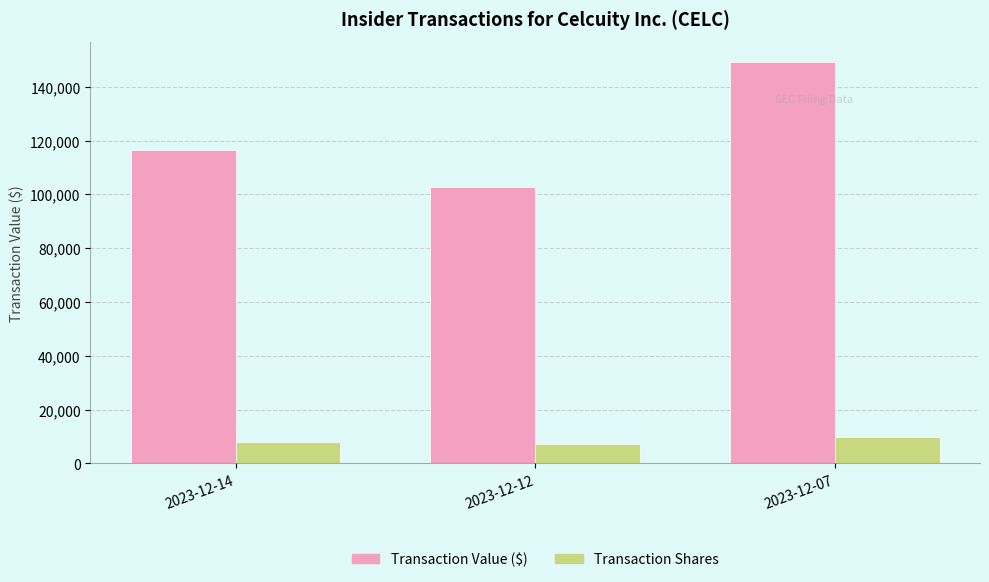

The value of Transaction Value ($) at 2023-12-12 is 102589. True or false?

True